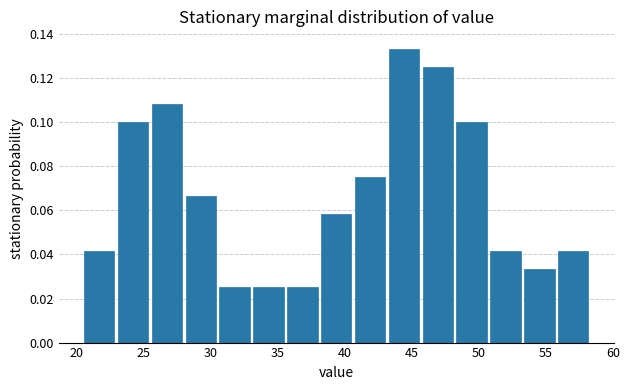

What is the height of the bar covering 33.0 to 35.5 on the x-axis? Neither the bar edges nor the heights are printed on the chart, so give them approximately, as read against the axes.

0.026